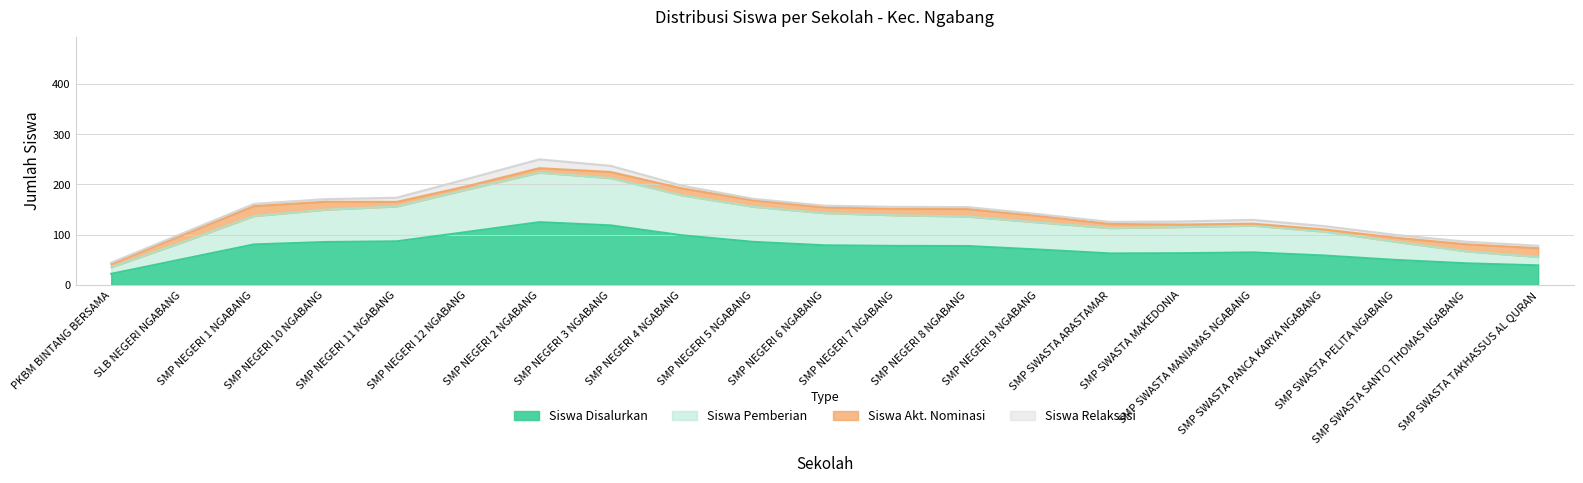

Which series has the largest range (max minus min)?

Siswa Disalurkan